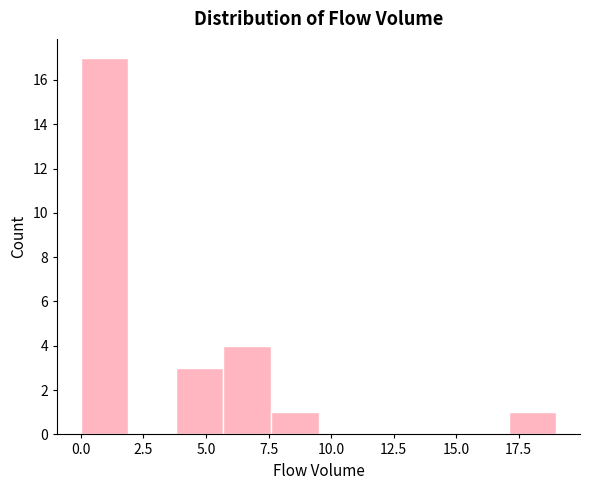

Read against the x-axis, roughly where is the centre of the tallest bar?

1.0